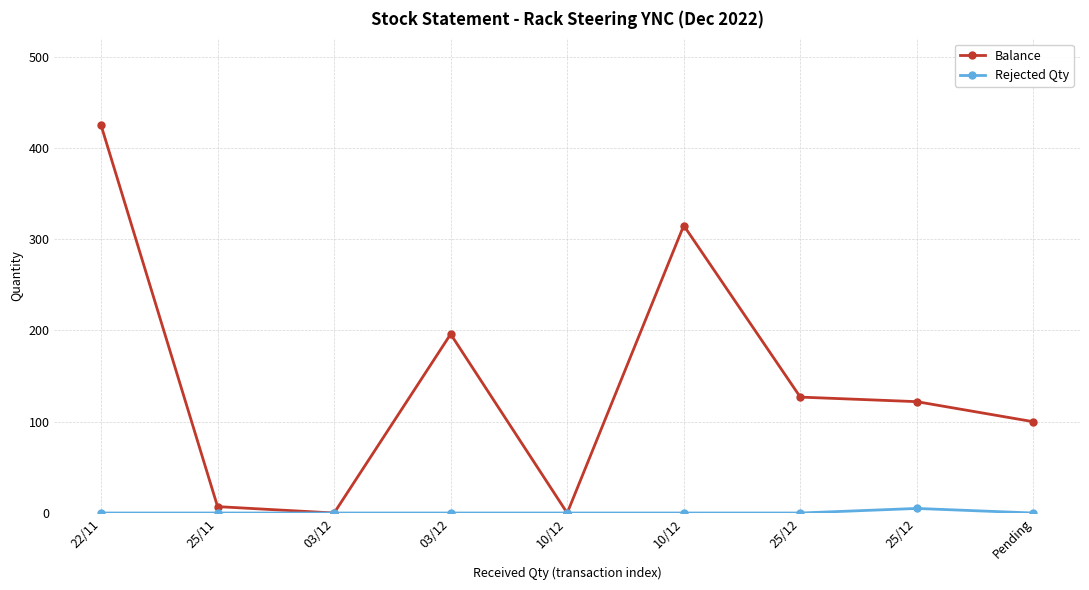

What is the difference between the highest and lowest values at Pending?

100